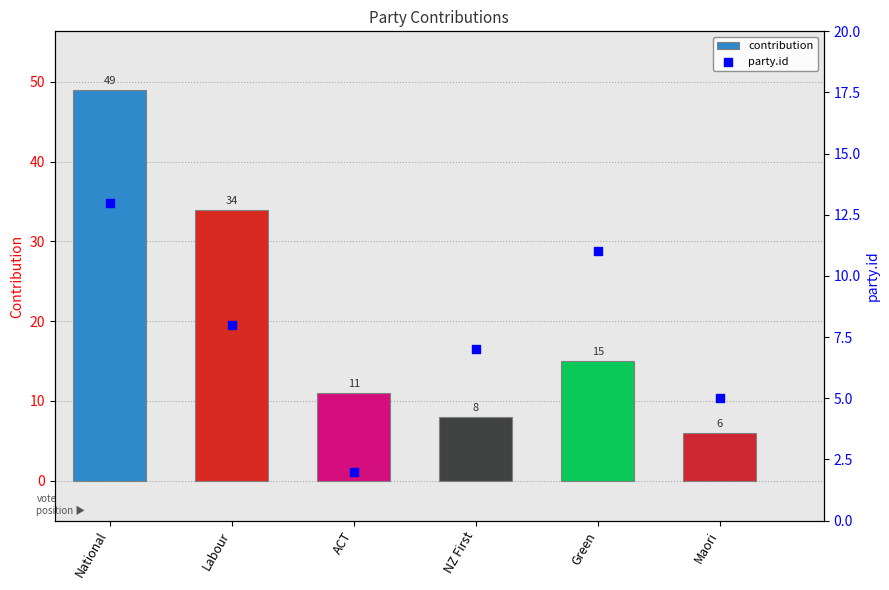

Is the value of contribution at ACT greater than the value of party.id at Maori?

Yes